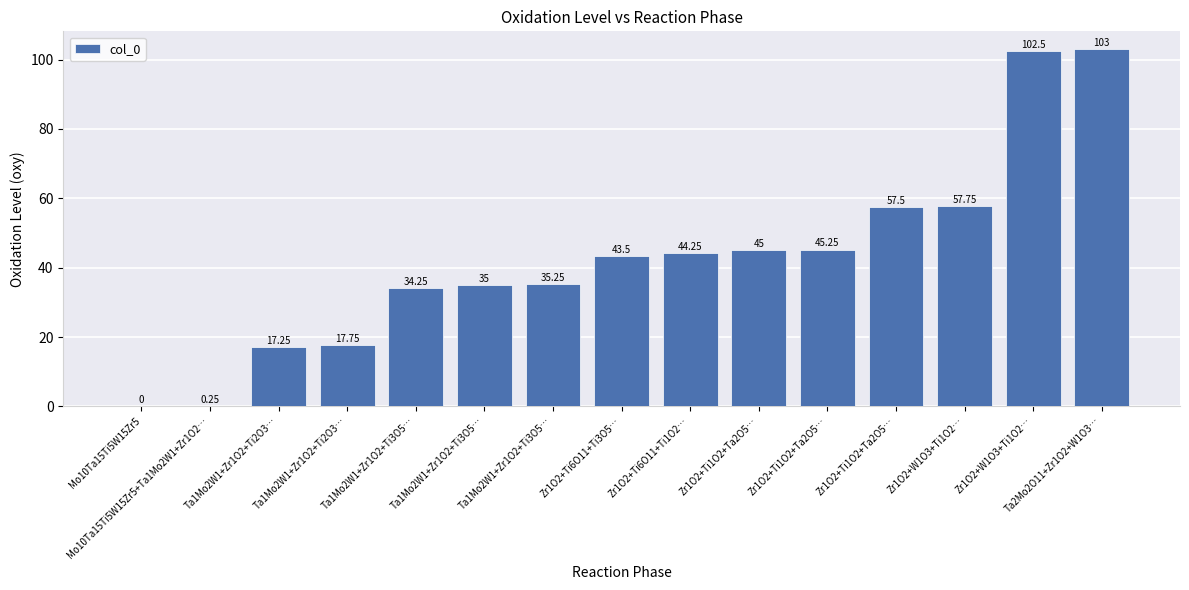

The chart shows a value of 34.2 at Ta1Mo2W1+Zr1O2+Ti3O5…. True or false?

True